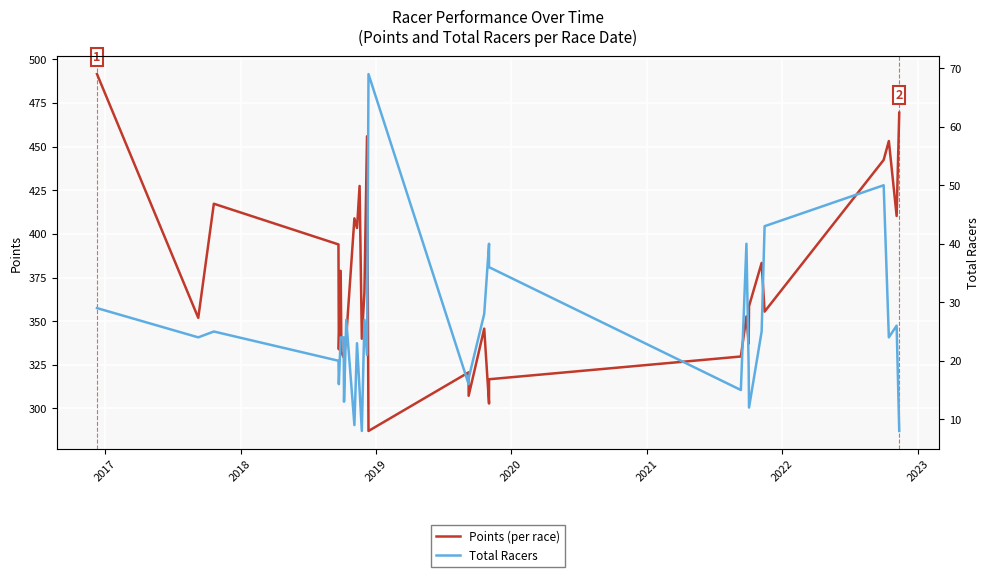

True or false: Total Racers and Points (per race) intersect in this chart.

False